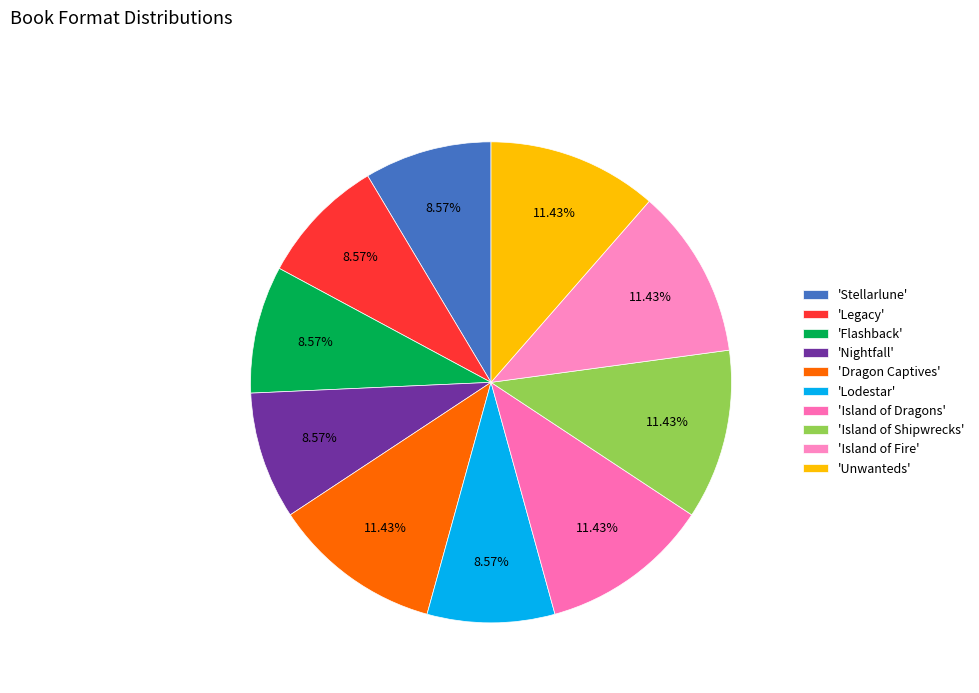

To the nearest percent, what is the difference between the largest and smallest slice percentages?

3%